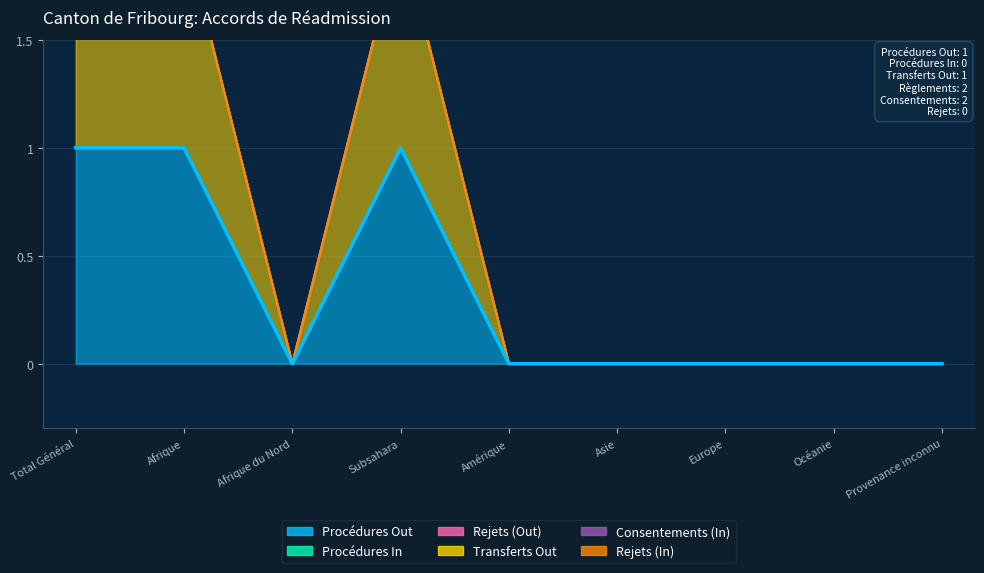

True or false: Rejets (In) and Procédures Out cross at least once.

False